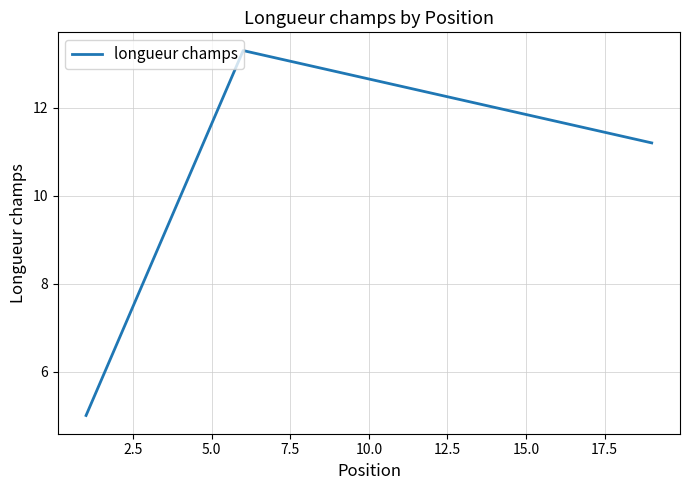

What is the smallest value displayed?

5.0